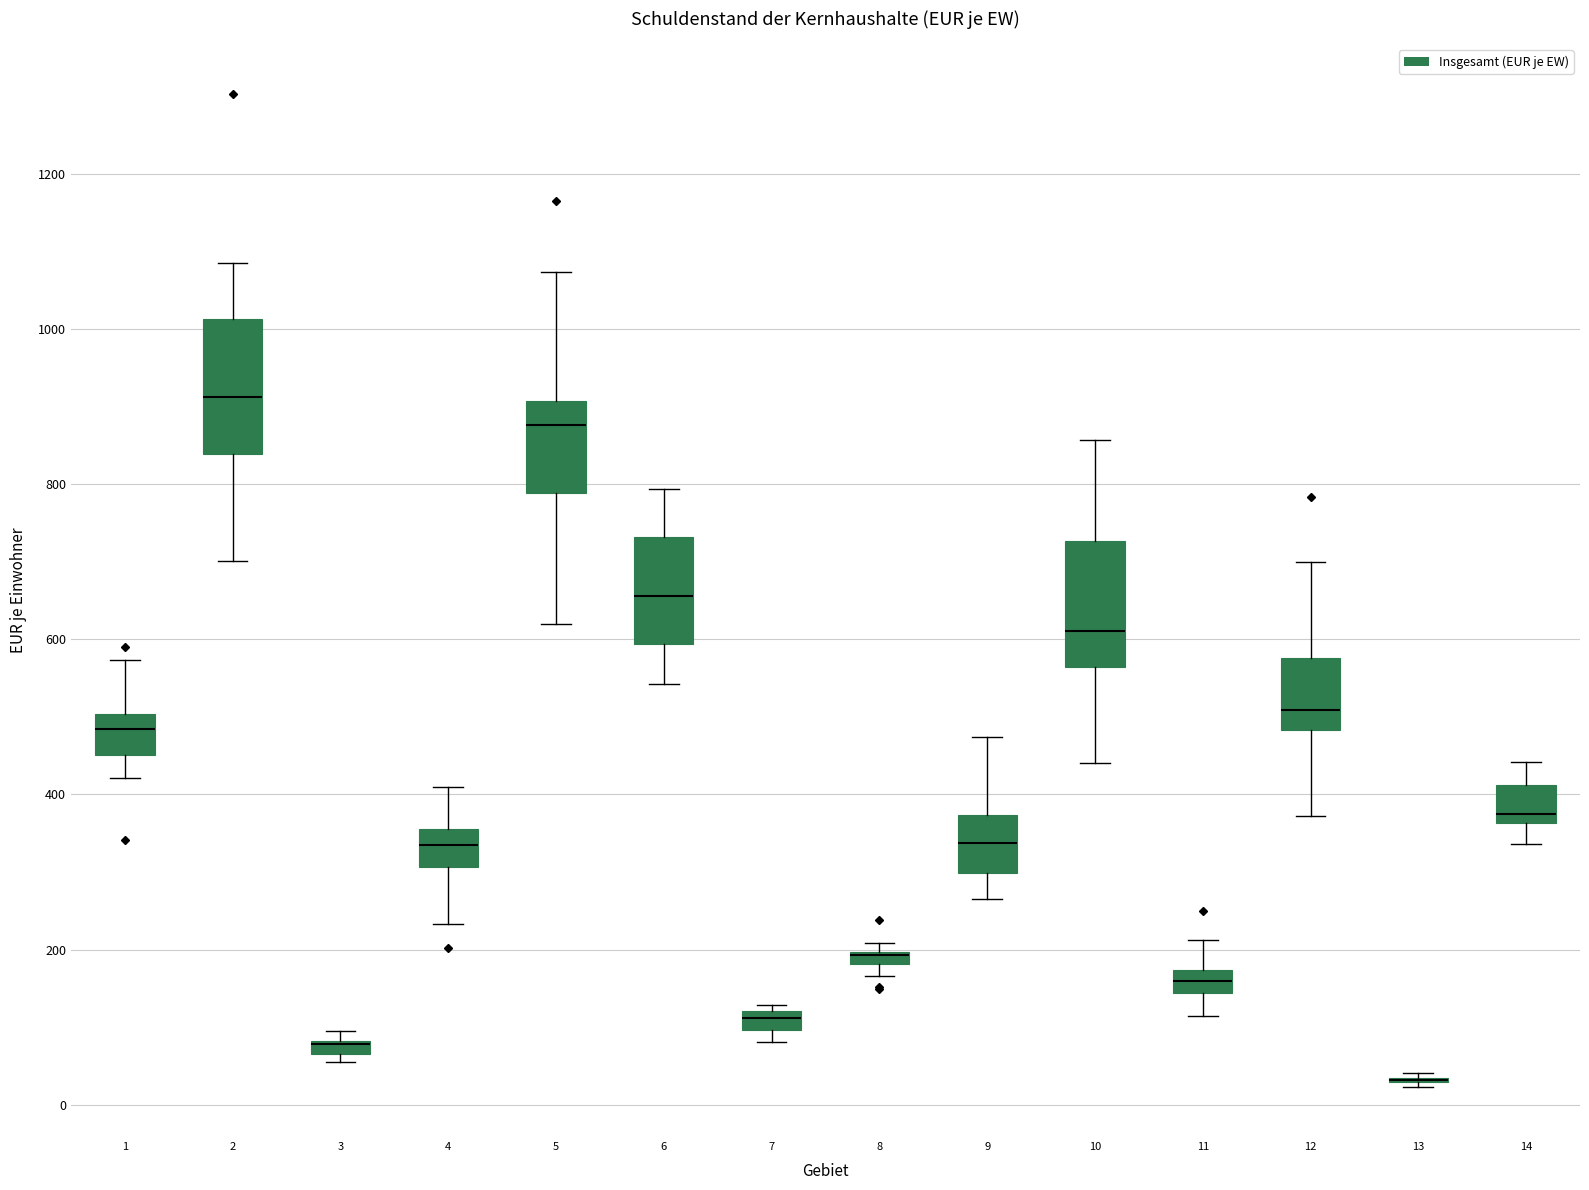

Where is the lower edge of the box at x = 2 on the y-axis? The values are not printed on the chart, so give them approximately, as read against the axis.

840